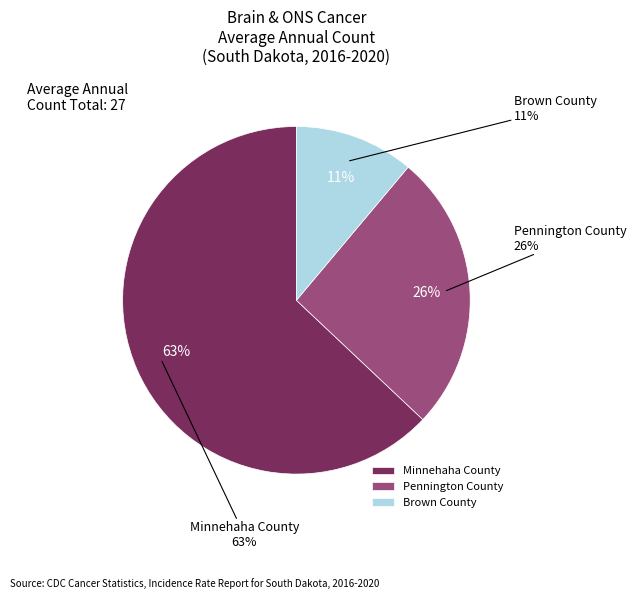

Is it true that Minnehaha County is 51% of the pie?

False